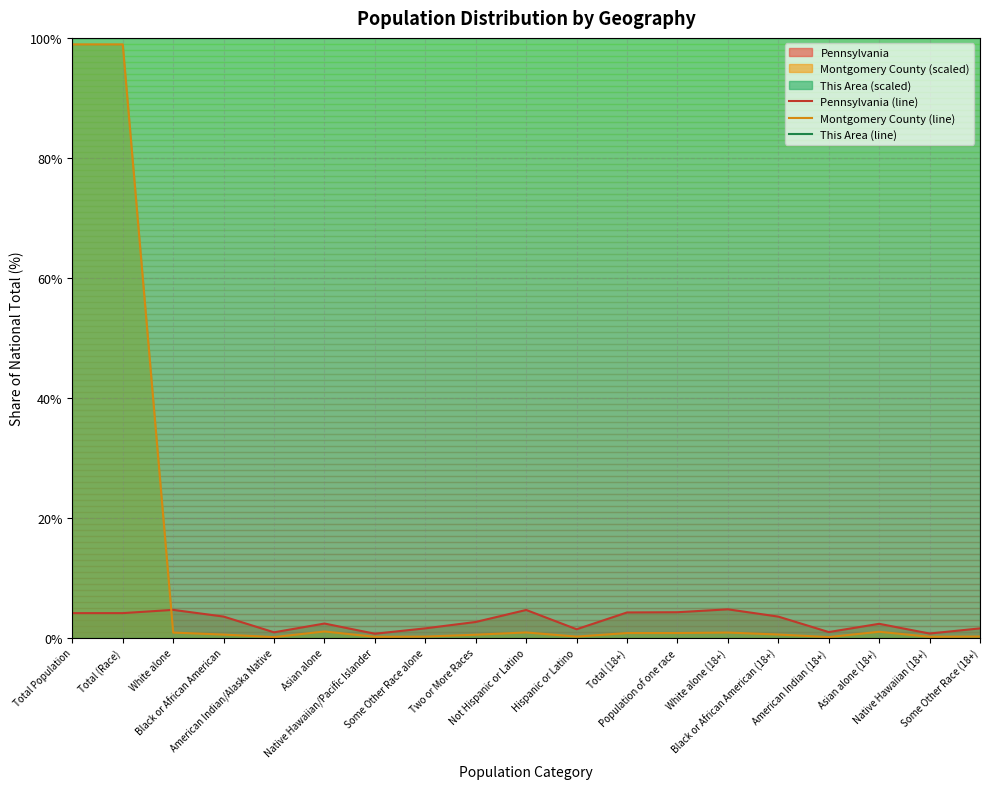

Reading left to right, what are all the values shown in this chart?

Pennsylvania (line): 4.1	4.1	4.7	3.5	0.9	2.4	0.7	1.6	2.6	4.6	1.4	4.2	4.3	4.7	3.5	1.0	2.3	0.7	1.6
Montgomery County (line): 98.9	98.9	0.9	0.5	0.1	1.1	0.2	0.2	0.5	0.9	0.2	0.8	0.8	0.9	0.5	0.1	1.0	0.2	0.2
This Area (line): 100.0	100.0	100.0	100.0	100.0	100.0	100.0	100.0	100.0	100.0	100.0	100.0	100.0	100.0	100.0	100.0	100.0	100.0	100.0